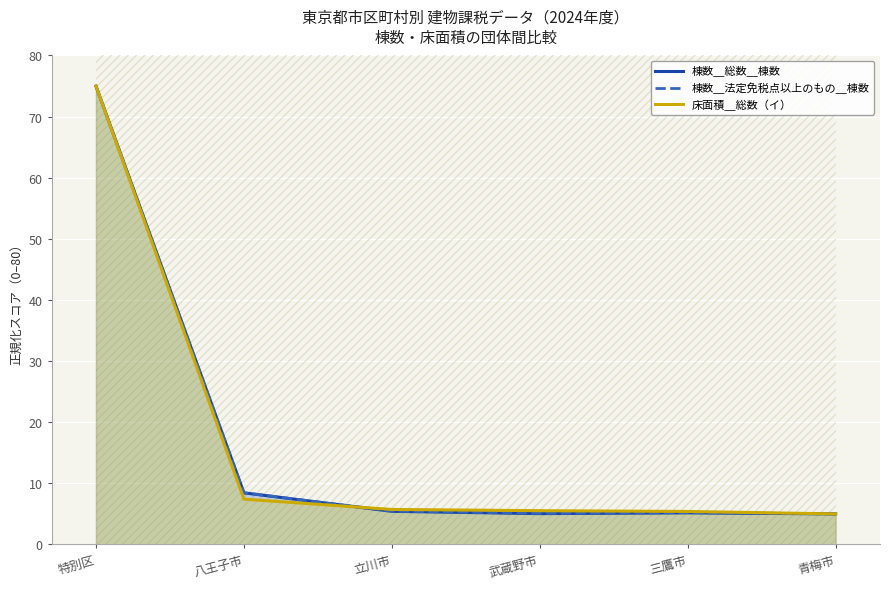

What is the difference between the 棟数＿法定免税点以上のもの＿棟数 values at 武蔵野市 and 八王子市?

3.4